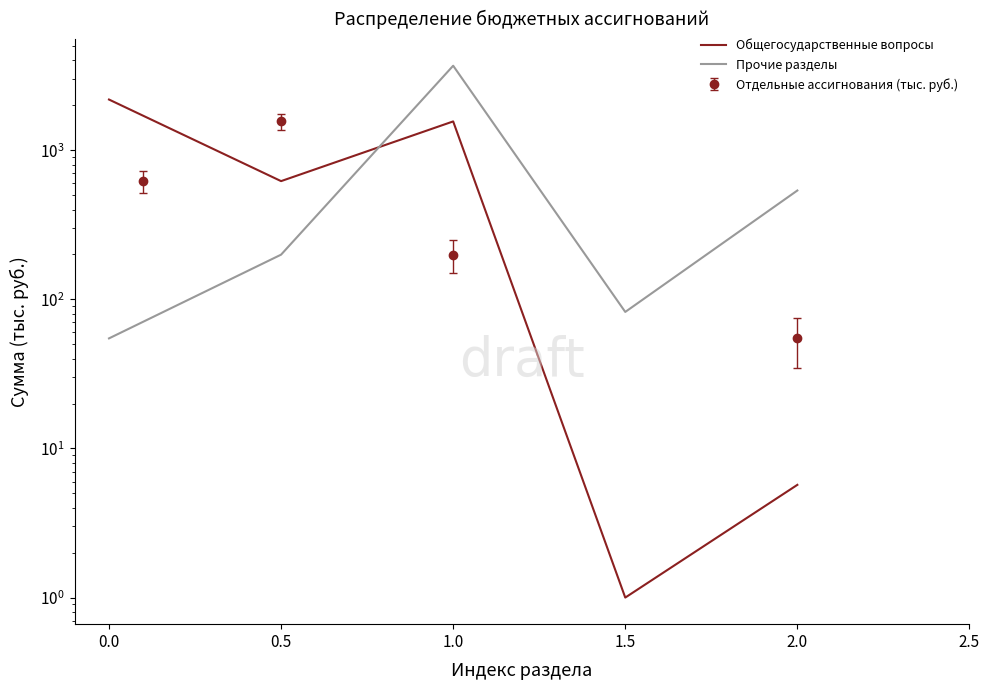

The value of Прочие разделы at 1.5 is 110.6. True or false?

False